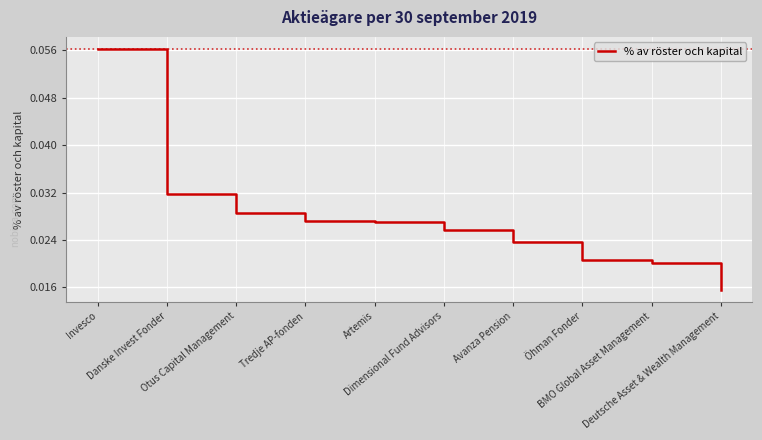

The chart shows a value of 0.0 at Deutsche Asset & Wealth Management. True or false?

True